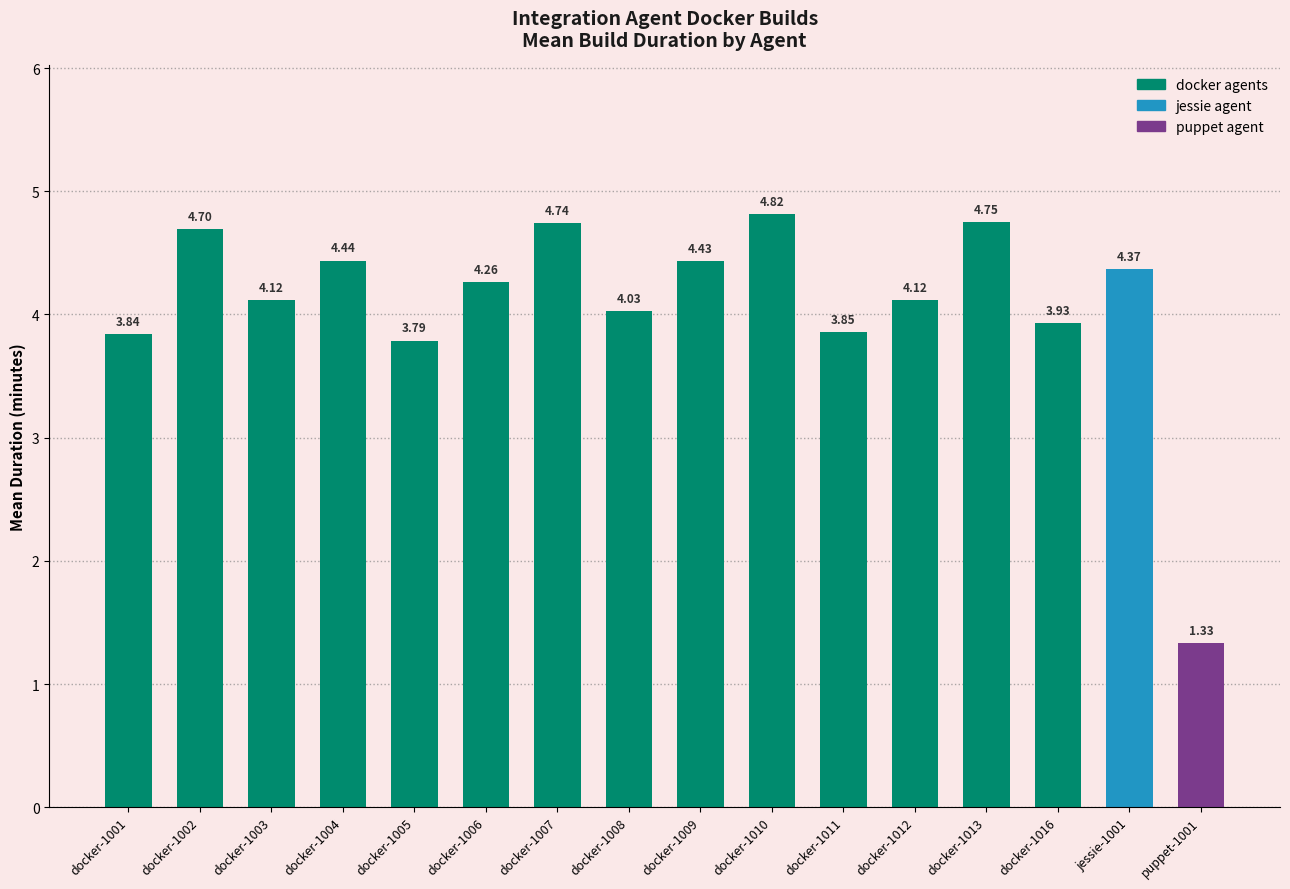

What is the difference between the maximum and minimum values?

3.5